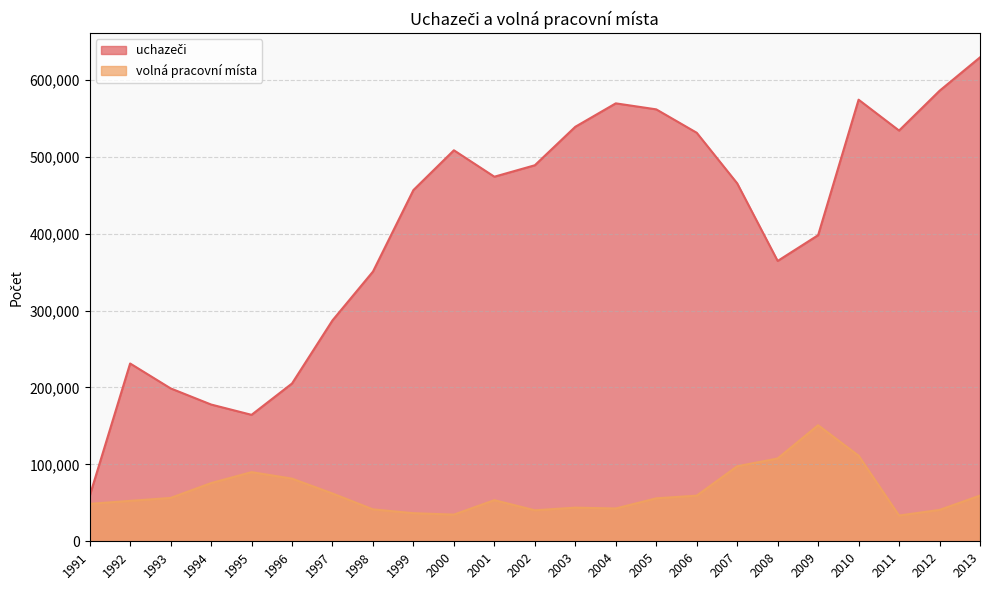

In uchazeči, how many points are lower than both neighbors (excluding endpoints)?

4